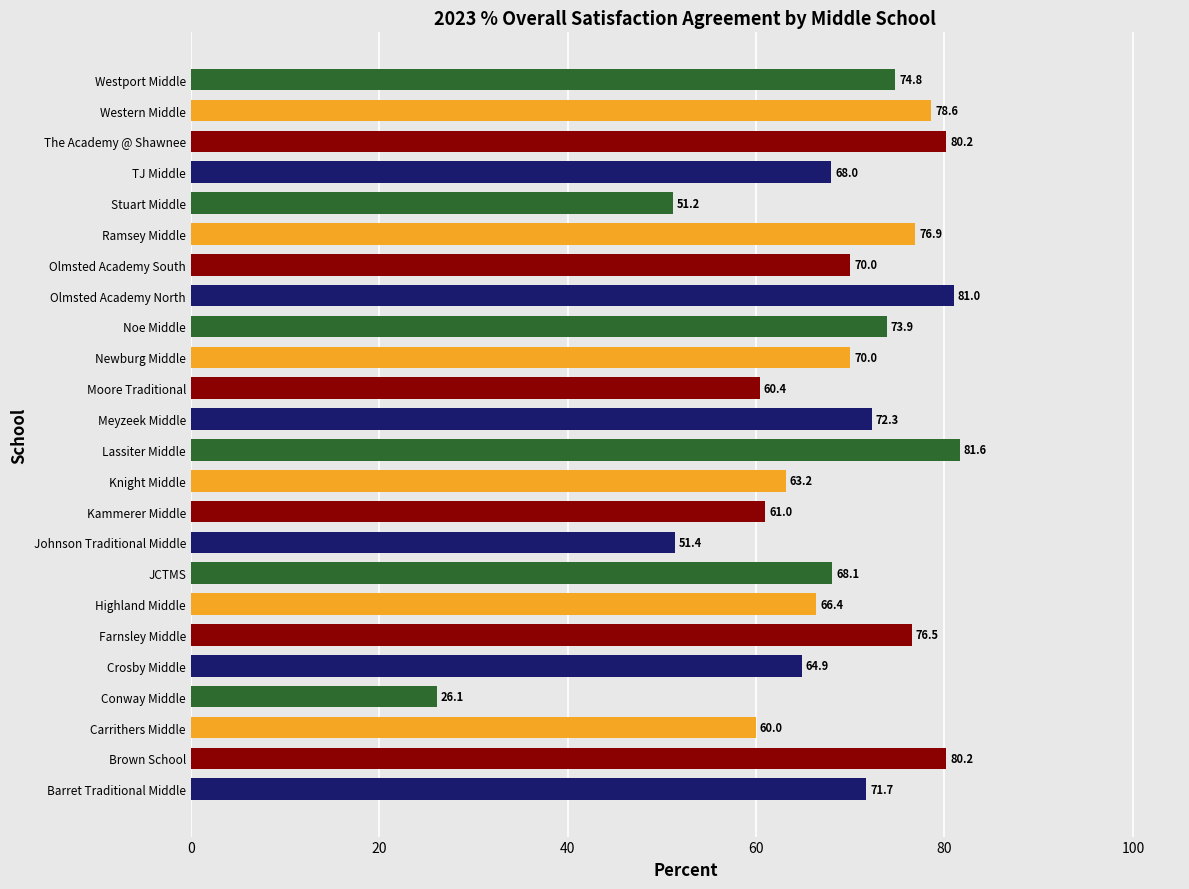

What is the change in value from Knight Middle to Western Middle?

+15.4